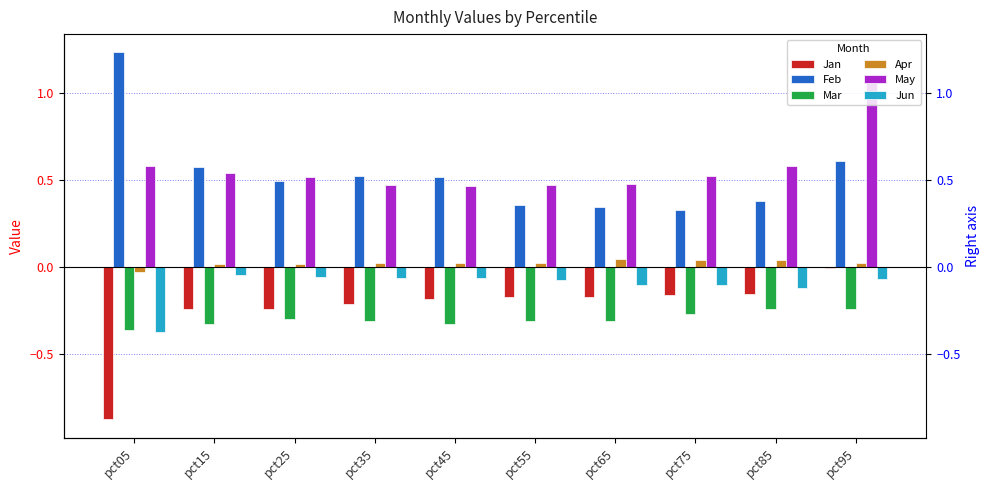

Reading left to right, list all the values displayed in this chart.

Jan: pct05=-0.9	pct15=-0.2	pct25=-0.2	pct35=-0.2	pct45=-0.2	pct55=-0.2	pct65=-0.2	pct75=-0.2	pct85=-0.2	pct95=-0.0
Feb: pct05=1.2	pct15=0.6	pct25=0.5	pct35=0.5	pct45=0.5	pct55=0.4	pct65=0.3	pct75=0.3	pct85=0.4	pct95=0.6
Mar: pct05=-0.4	pct15=-0.3	pct25=-0.3	pct35=-0.3	pct45=-0.3	pct55=-0.3	pct65=-0.3	pct75=-0.3	pct85=-0.2	pct95=-0.2
Apr: pct05=-0.0	pct15=0.0	pct25=0.0	pct35=0.0	pct45=0.0	pct55=0.0	pct65=0.0	pct75=0.0	pct85=0.0	pct95=0.0
May: pct05=0.6	pct15=0.5	pct25=0.5	pct35=0.5	pct45=0.5	pct55=0.5	pct65=0.5	pct75=0.5	pct85=0.6	pct95=1.1
Jun: pct05=-0.4	pct15=-0.0	pct25=-0.1	pct35=-0.1	pct45=-0.1	pct55=-0.1	pct65=-0.1	pct75=-0.1	pct85=-0.1	pct95=-0.1